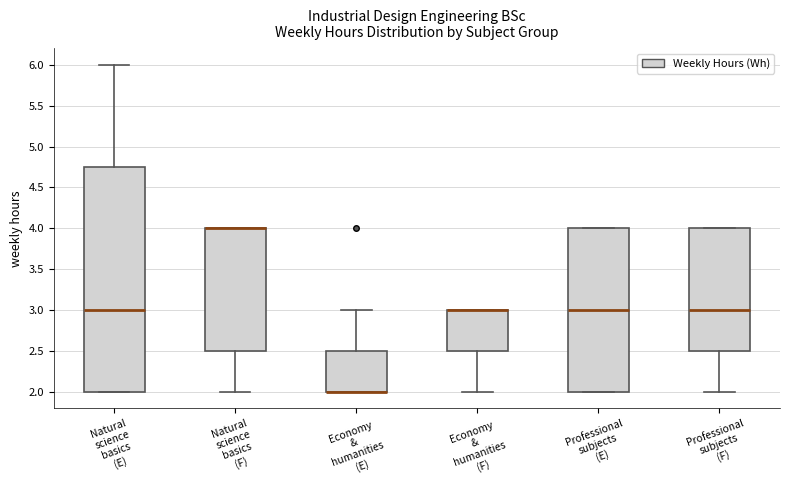

Reading left to right, read every box against the y-axis: the position of its median line, the range the box covers, and the ends of its whiskers. The values are not printed on the chart, so give them approximately, as read against the axis.

Natural science basics (E): median 3.00, box 2.00 to 4.75, whiskers 2.00 to 6.00
Natural science basics (F): median 4.00 (drawn on the box's upper edge), box 2.50 to 4.00, whiskers 2.00 to 4.00
Economy & humanities (E): median 2.00 (drawn on the box's lower edge), box 2.00 to 2.50, whiskers 2.00 to 3.00
Economy & humanities (F): median 3.00 (drawn on the box's upper edge), box 2.50 to 3.00, whiskers 2.00 to 3.00
Professional subjects (E): median 3.00, box 2.00 to 4.00, whiskers 2.00 to 4.00
Professional subjects (F): median 3.00, box 2.50 to 4.00, whiskers 2.00 to 4.00